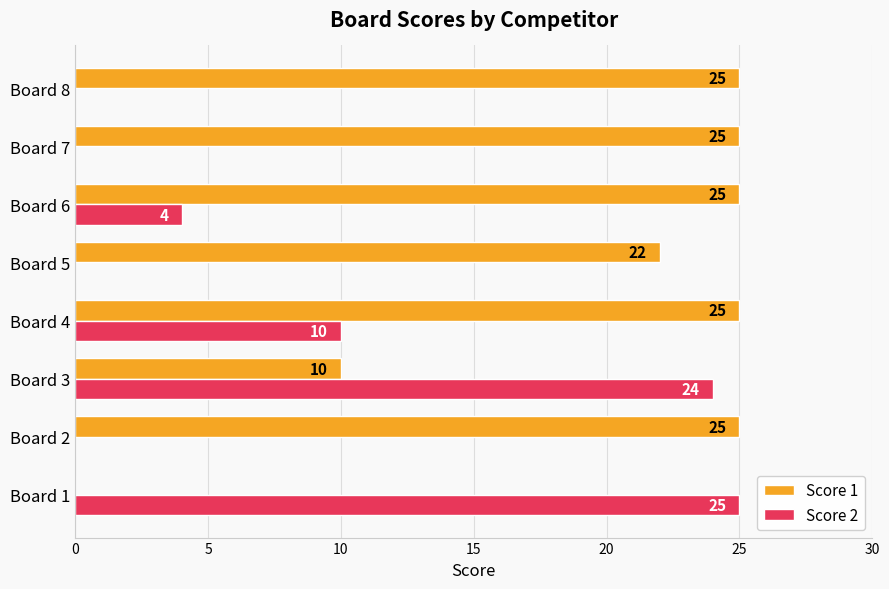

What is the sum of all Score 2 values?

63